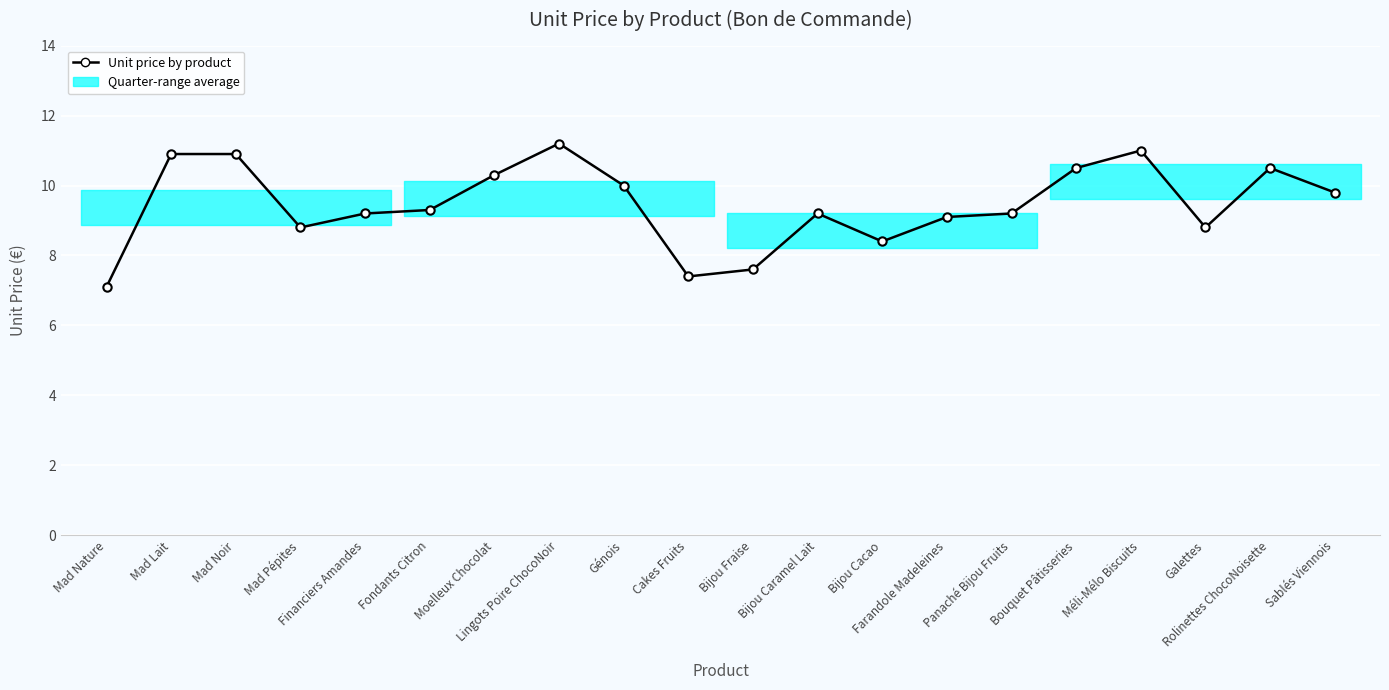

Reading left to right, what are all the values shown in this chart?

Mad Nature=7.1	Mad Lait=10.9	Mad Noir=10.9	Mad Pépites=8.8	Financiers Amandes=9.2	Fondants Citron=9.3	Moelleux Chocolat=10.3	Lingots Poire ChocoNoir=11.2	Génois=10.0	Cakes Fruits=7.4	Bijou Fraise=7.6	Bijou Caramel Lait=9.2	Bijou Cacao=8.4	Farandole Madeleines=9.1	Panaché Bijou Fruits=9.2	Bouquet Pâtisseries=10.5	Méli-Mélo Biscuits=11.0	Galettes=8.8	Rolinettes ChocoNoisette=10.5	Sablés Viennois=9.8